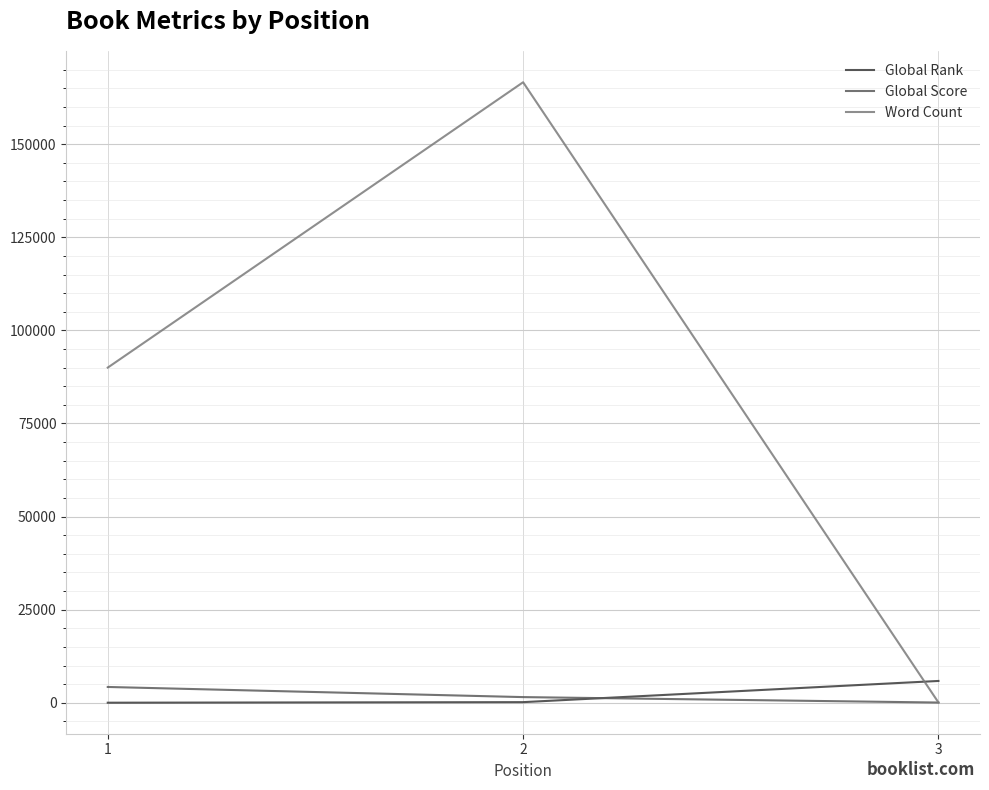

The Word Count series shows 141344 at 1. True or false?

False